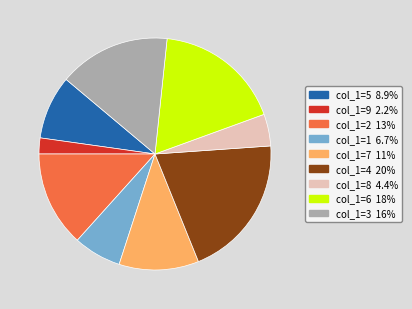

Between col_1=6 and col_1=9, which is larger?

col_1=6